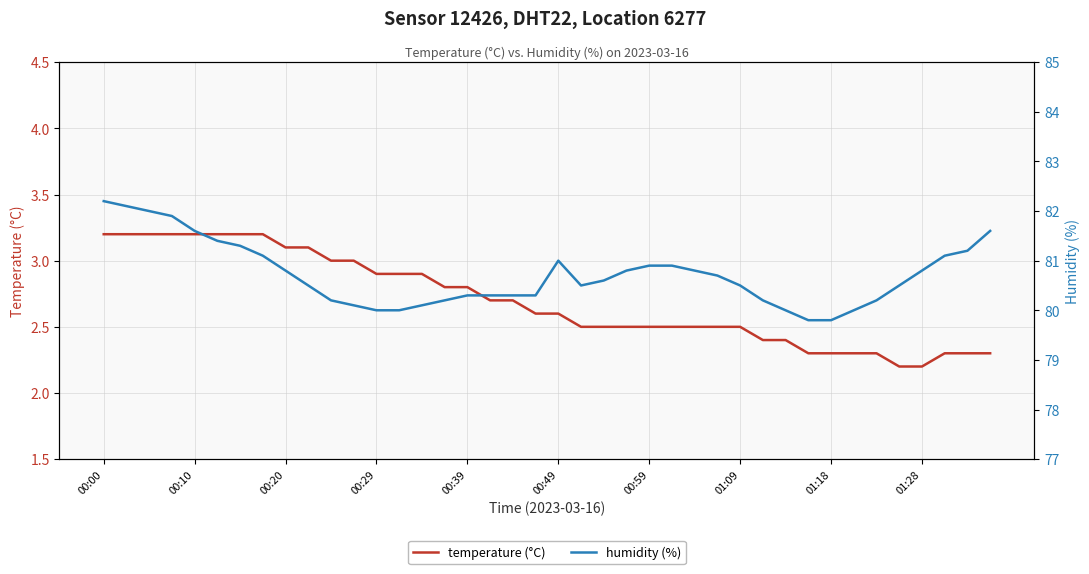

What is the average value of the humidity (%) series?

80.7